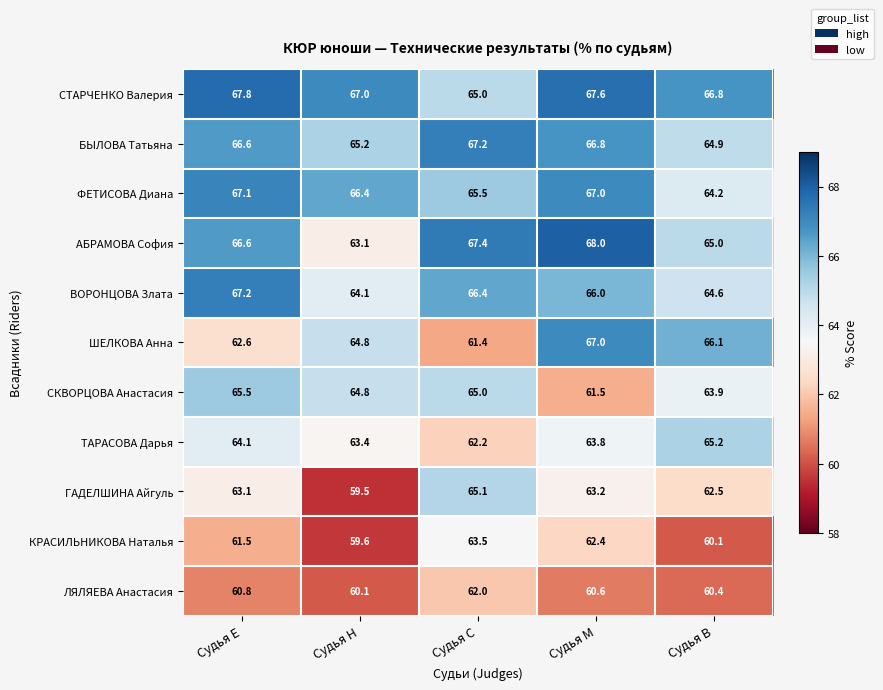

At which category is the sum across all series the highest?

Судья М